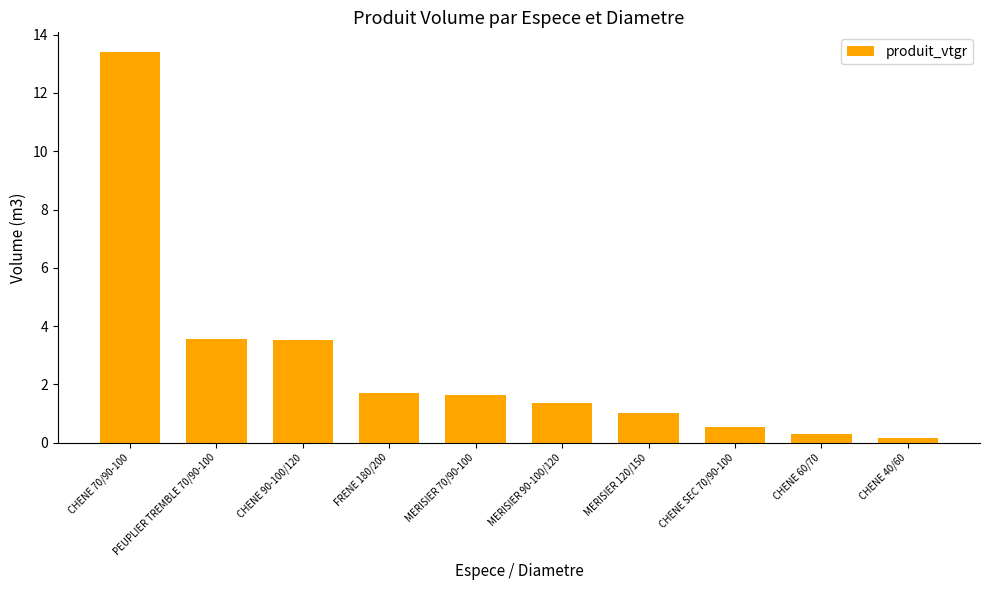

Where does the data first go above 1?

CHENE 70/90-100